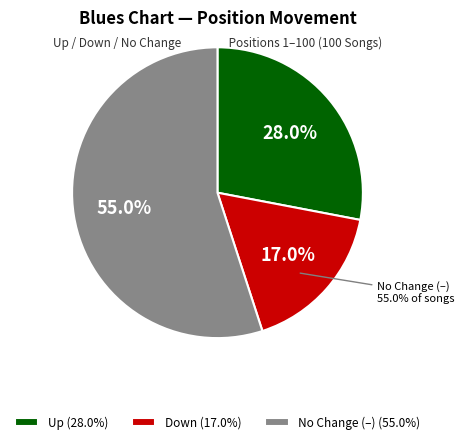

True or false: down accounts for 31% of the total.

False